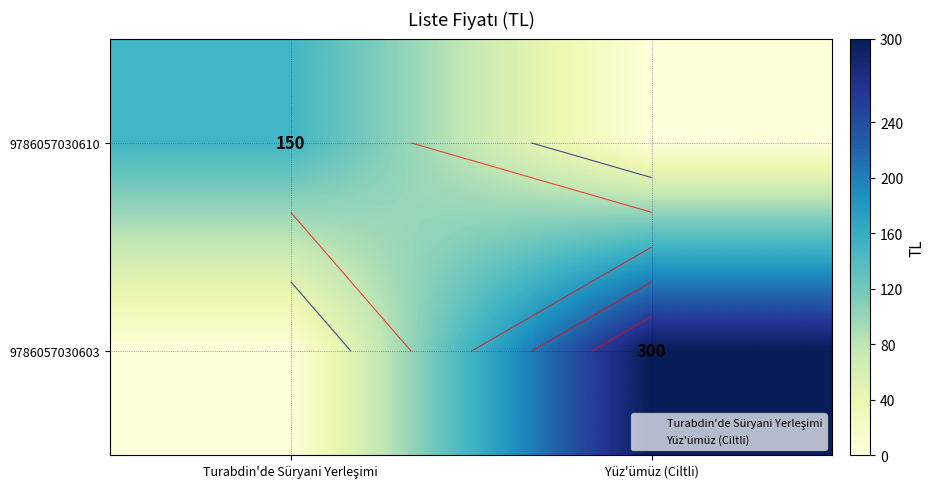

How many data points in 9786057030603 are less than 300?

1